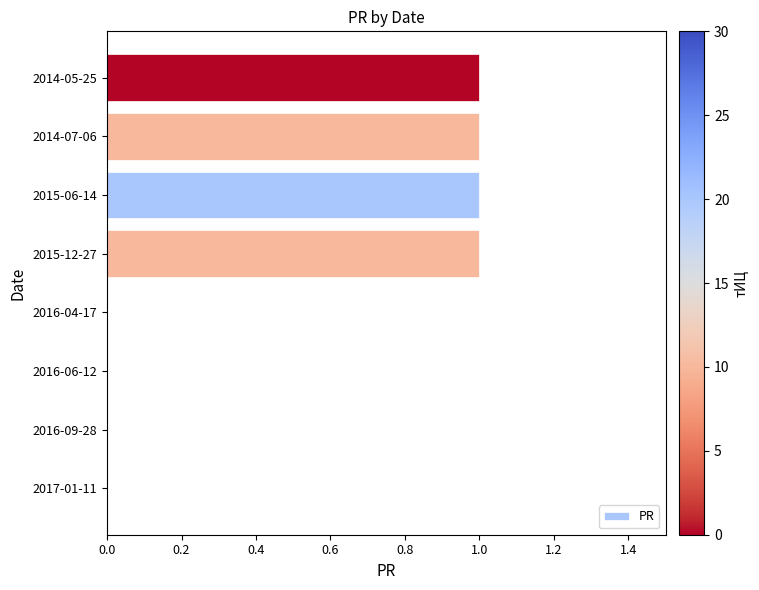

Count the number of data series in this chart.

1